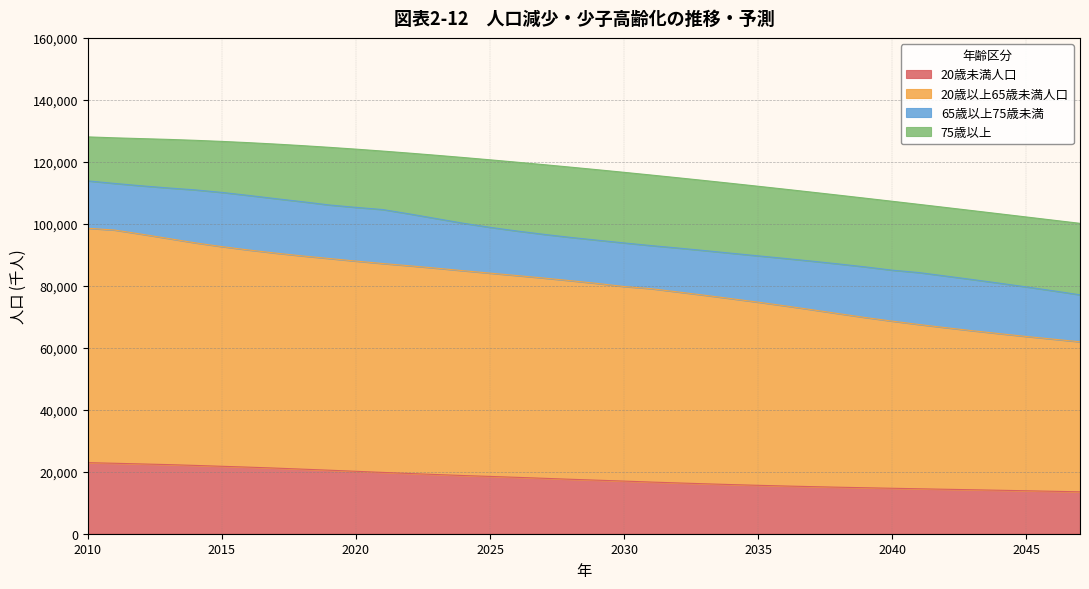

True or false: 20歳未満人口 and 20歳以上65歳未満人口 cross at least once.

False